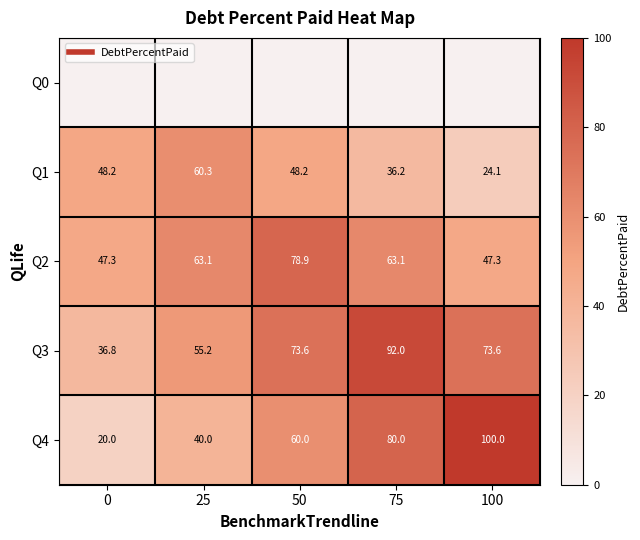

Where is Q1 nearest to the value 42?

75